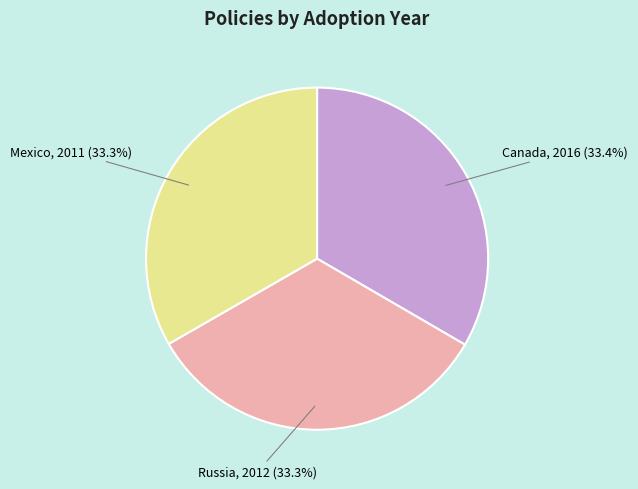

Is there any slice that represents more than half of the pie?

No